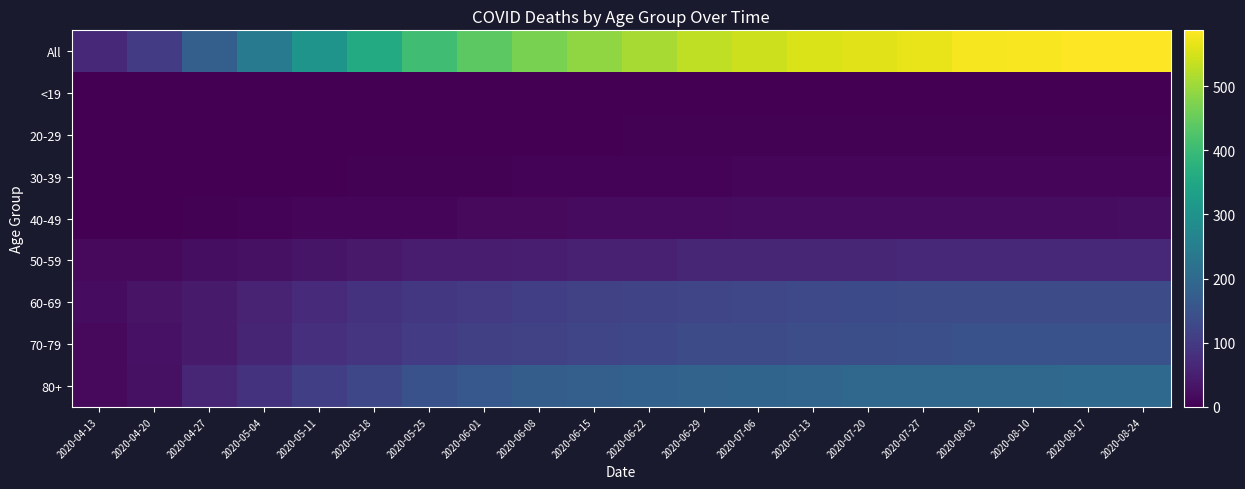

At 2020-08-10, list the series in order from smallest to largest.

<19, 20-29, 30-39, 40-49, 50-59, 60-69, 70-79, 80+, All